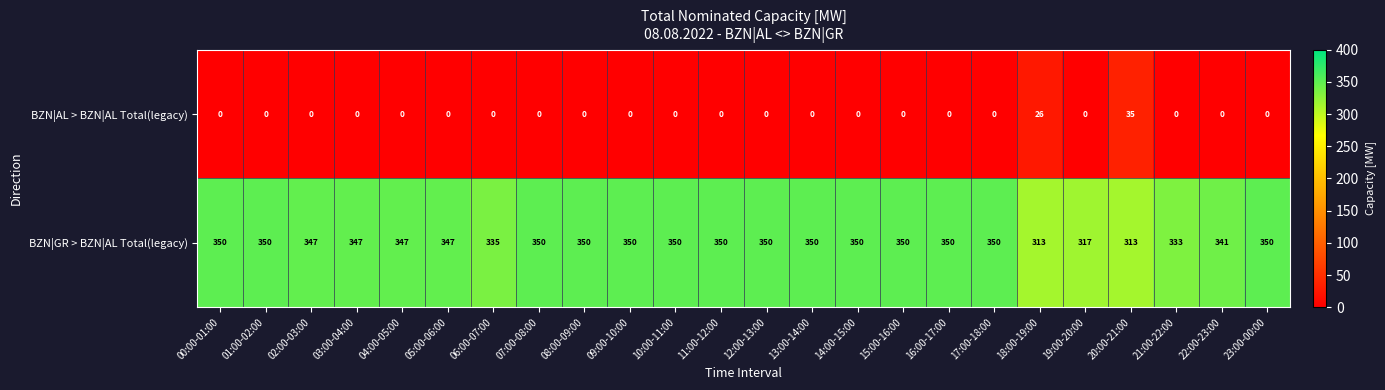

Which series has the widest spread of values?

BZN|GR > BZN|AL Total(legacy)